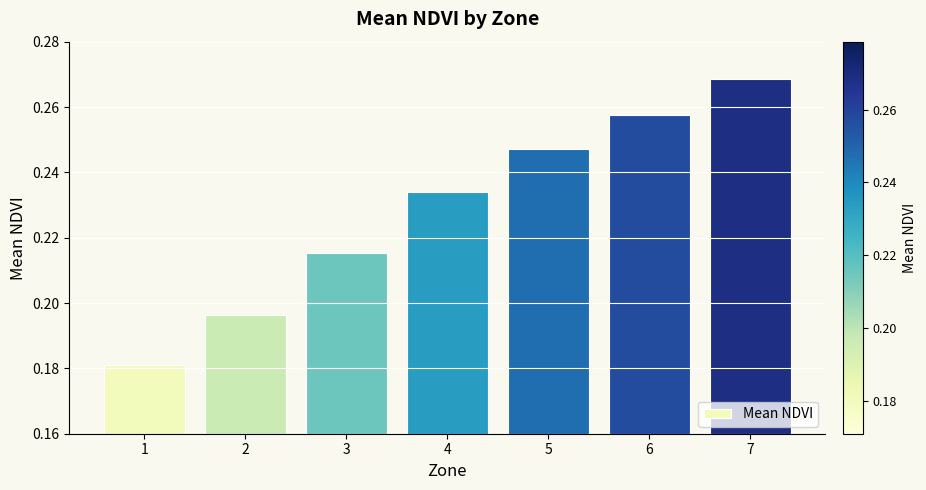

Between 4 and 3, which is larger?

4